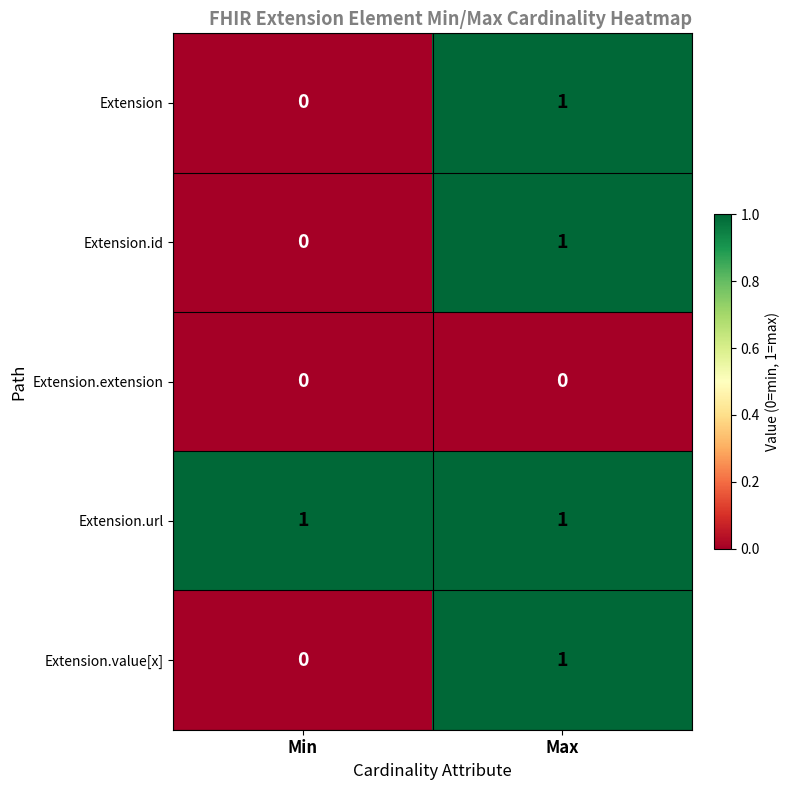

True or false: Extension.url has a value of 1 at Min.

True